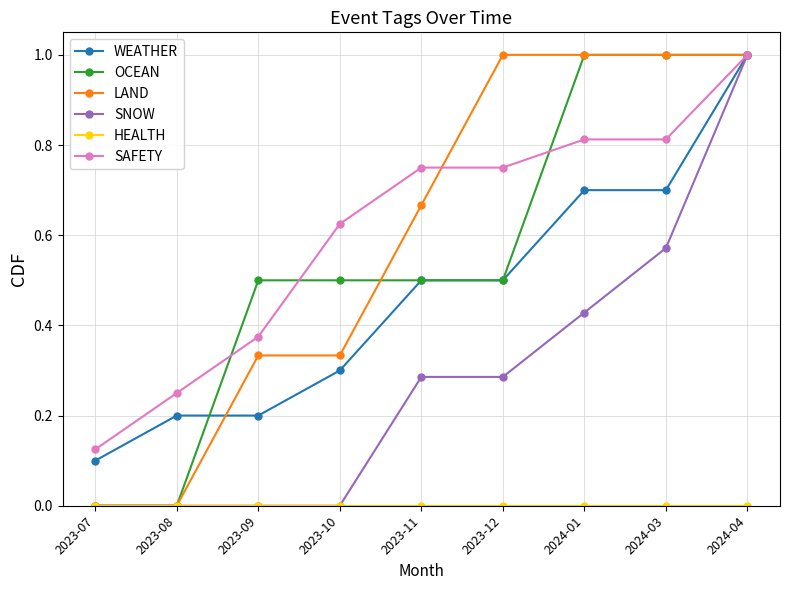

What is the difference between the highest and lowest values at 2023-09?

0.5